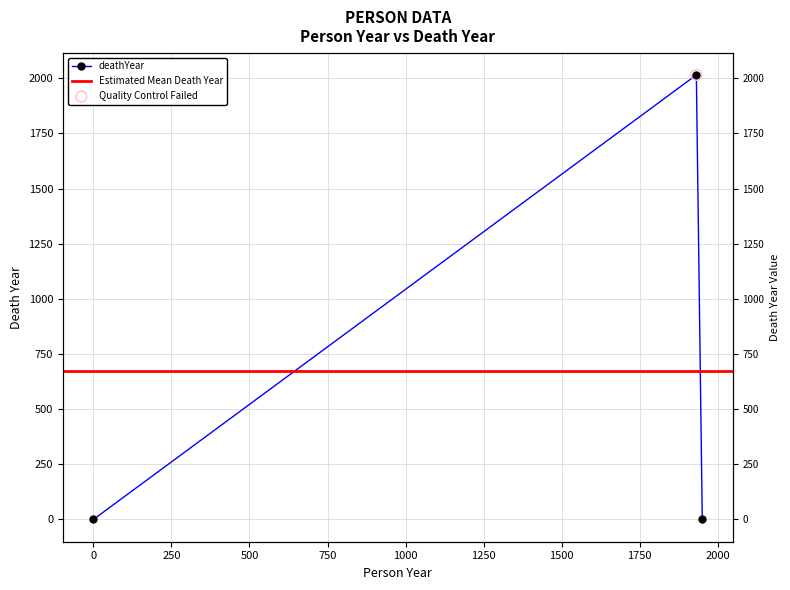

Between 1950 and 1931, which is larger?

1931